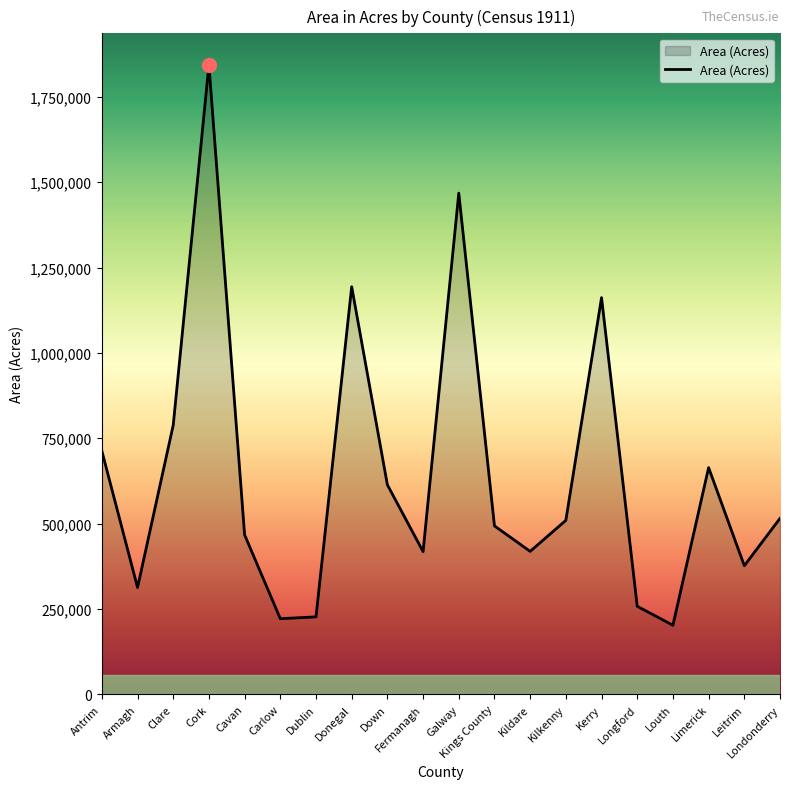

The value at Londonderry is 356073. True or false?

False